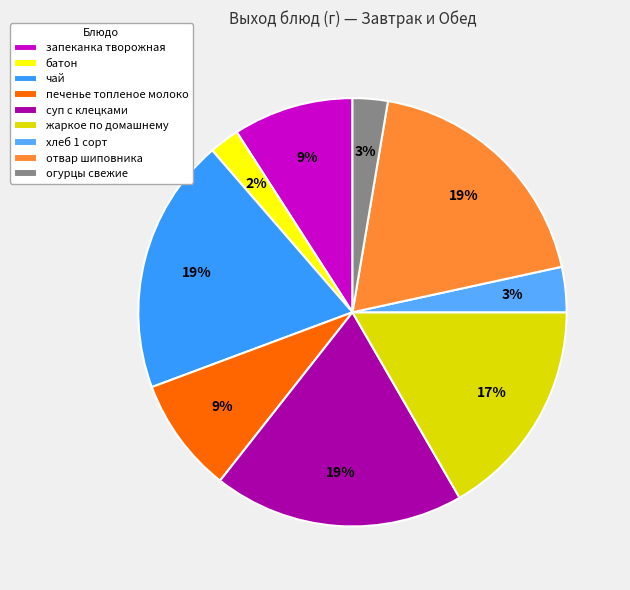

Between запеканка творожная and отвар шиповника, which is larger?

отвар шиповника